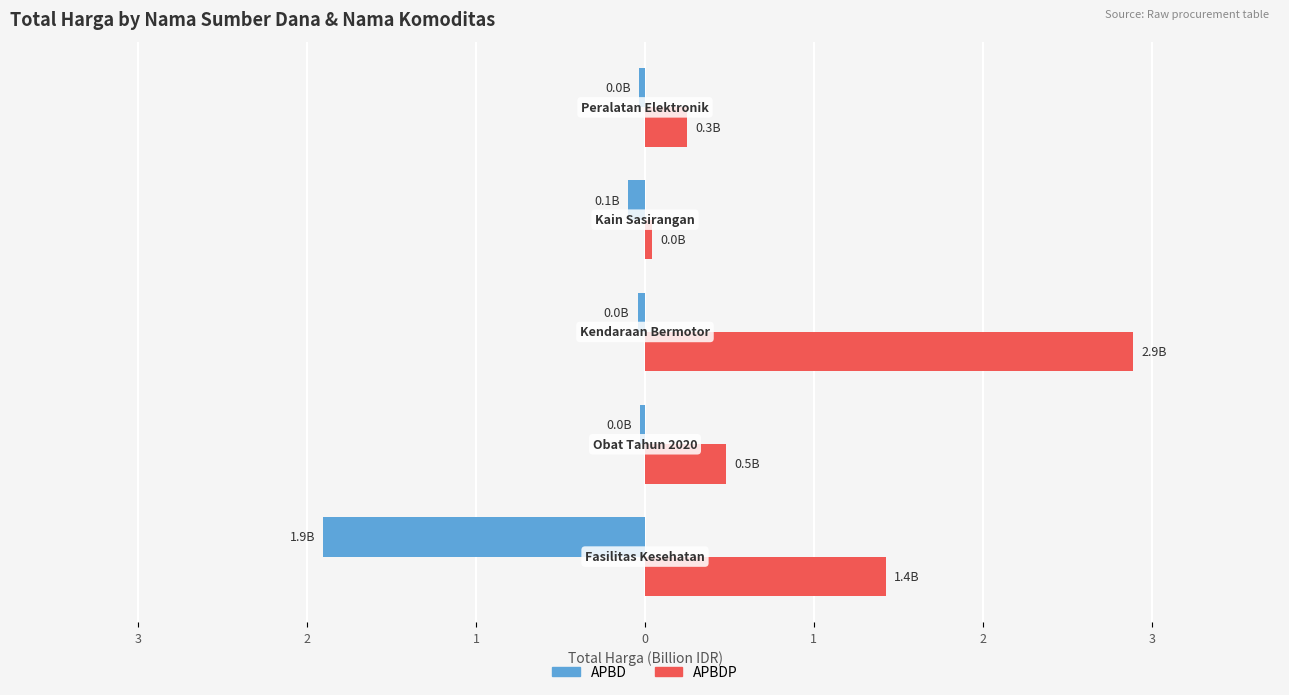

What are all the series names shown in the legend?

APBD, APBDP